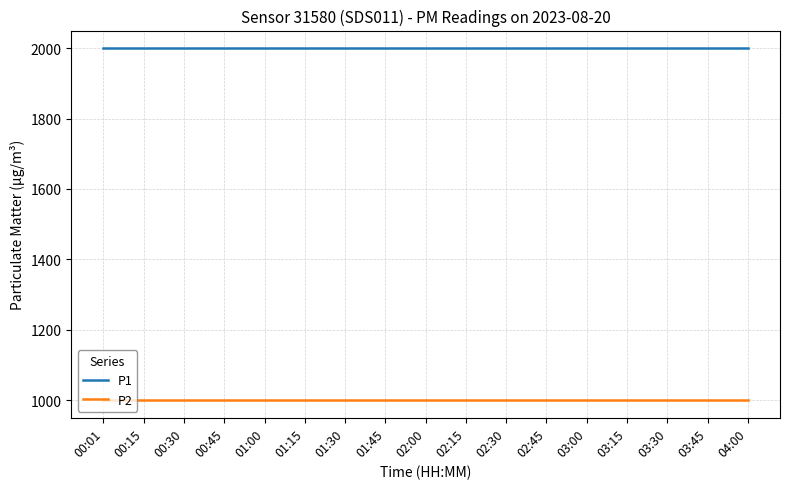

What is the difference between the highest and lowest values at 00:15?

1000.0